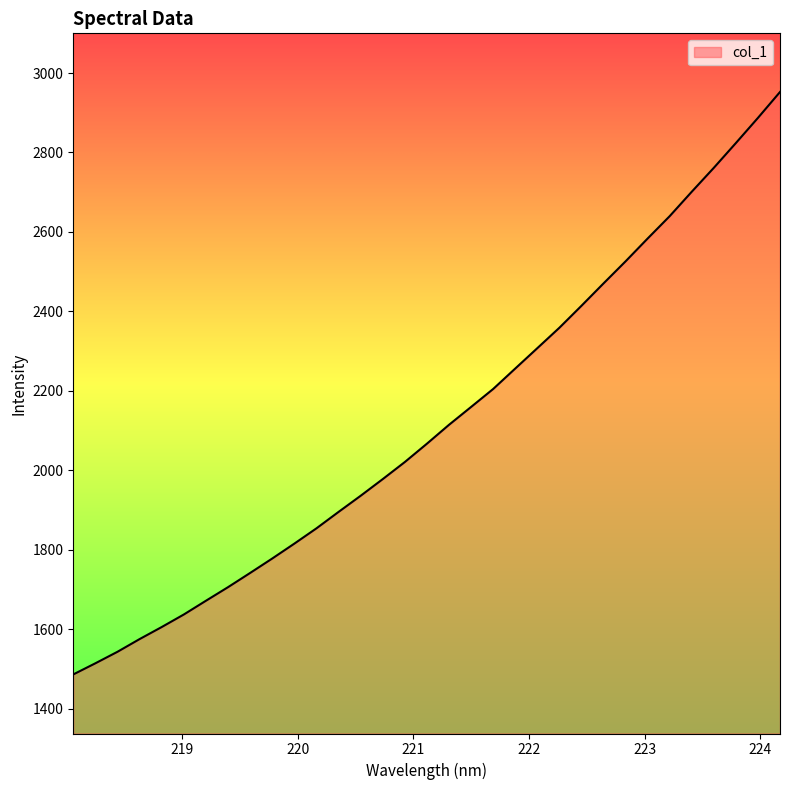

What is the smallest value displayed?

1486.5